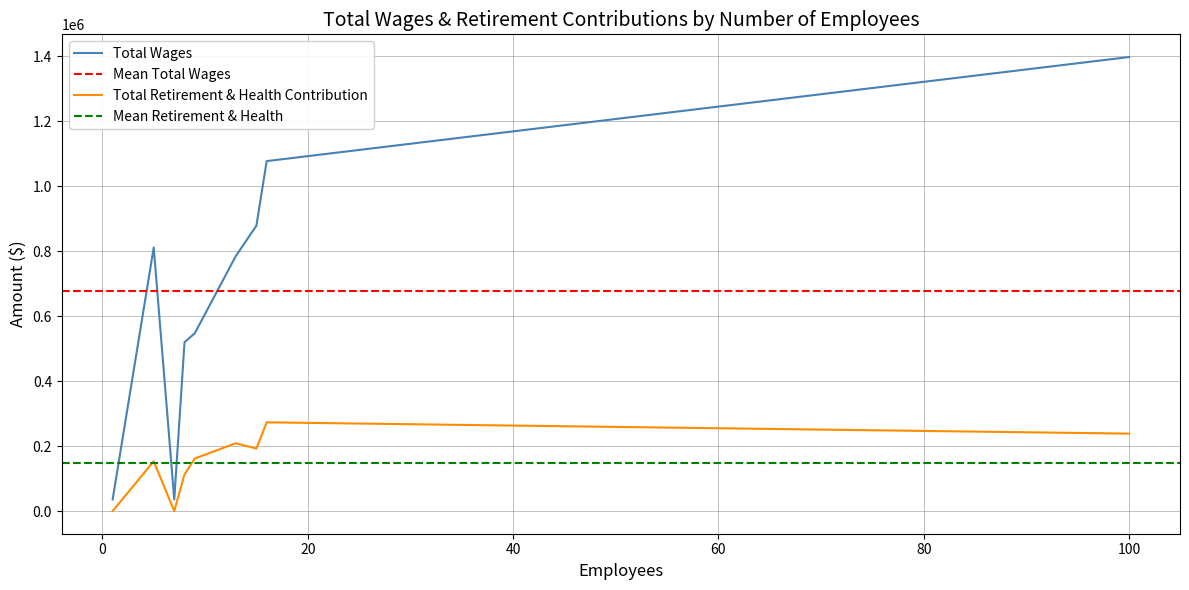

True or false: Total Wages and Total Retirement & Health Contribution cross at least once.

False